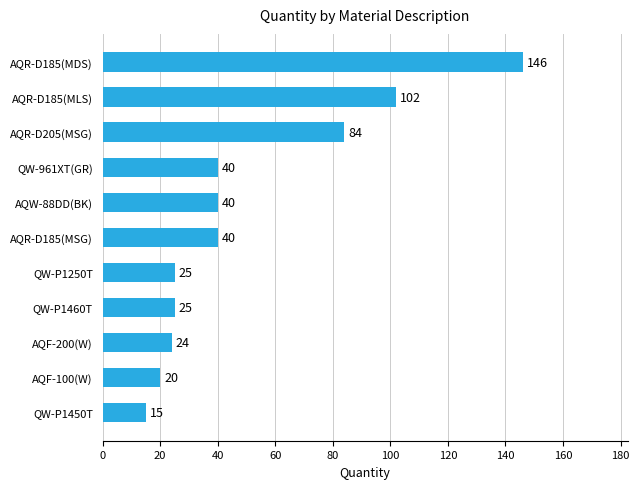

The chart shows a value of 15 at QW-P1450T. True or false?

True